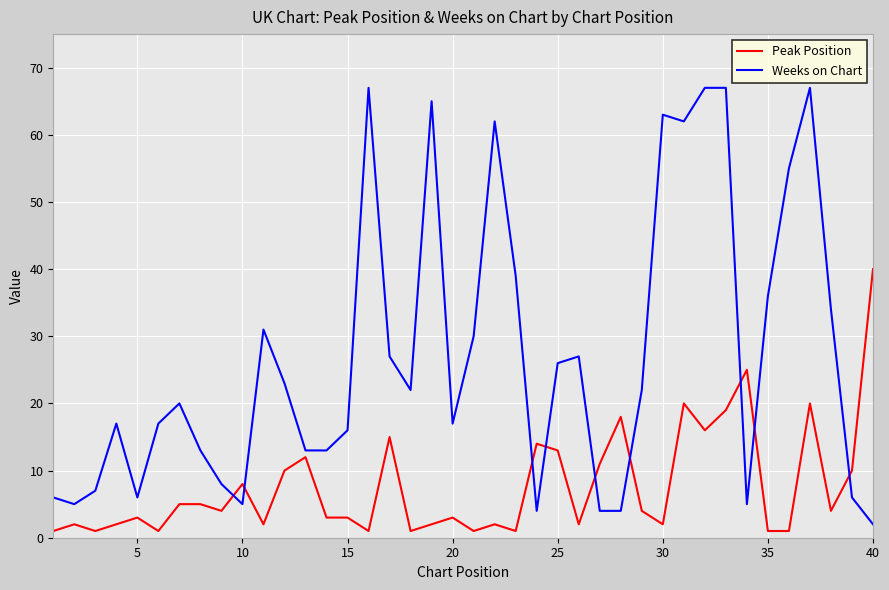

Which series ends up on top after the final intersection of Weeks on Chart and Peak Position?

Peak Position